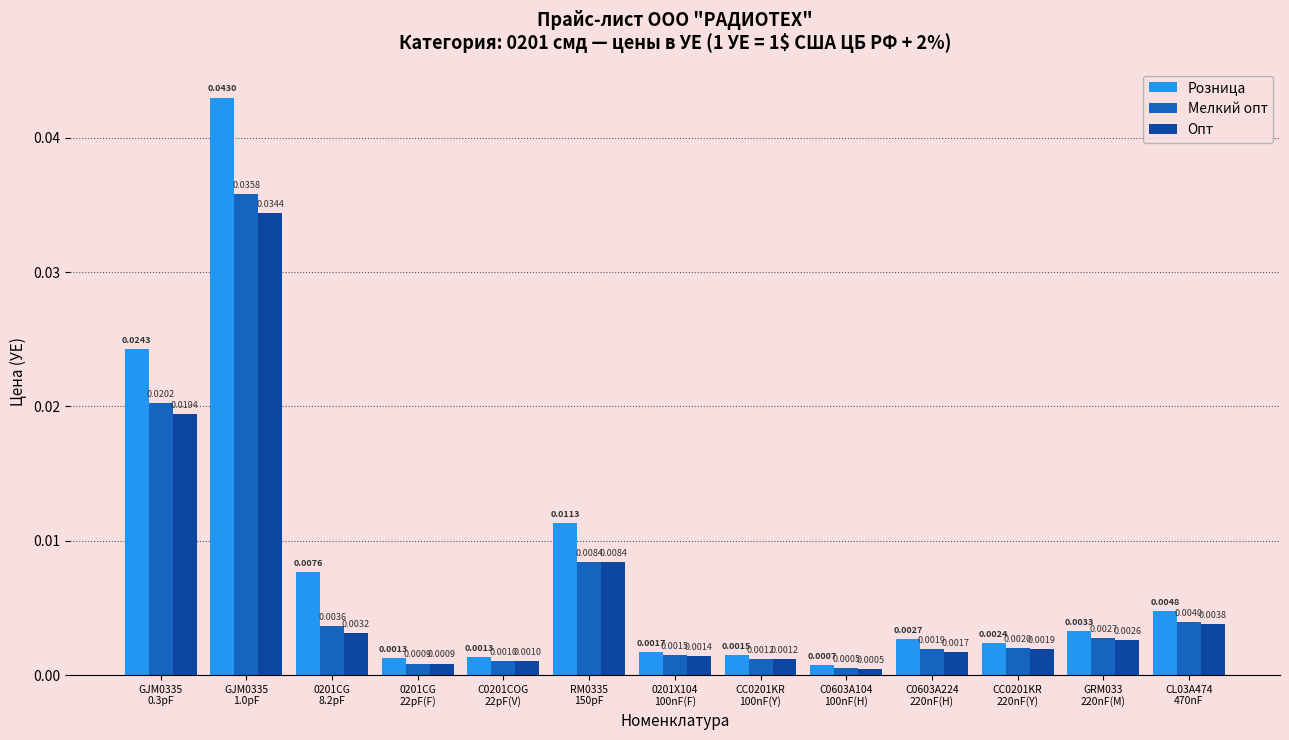

Does the chart contain stacked bars?

No